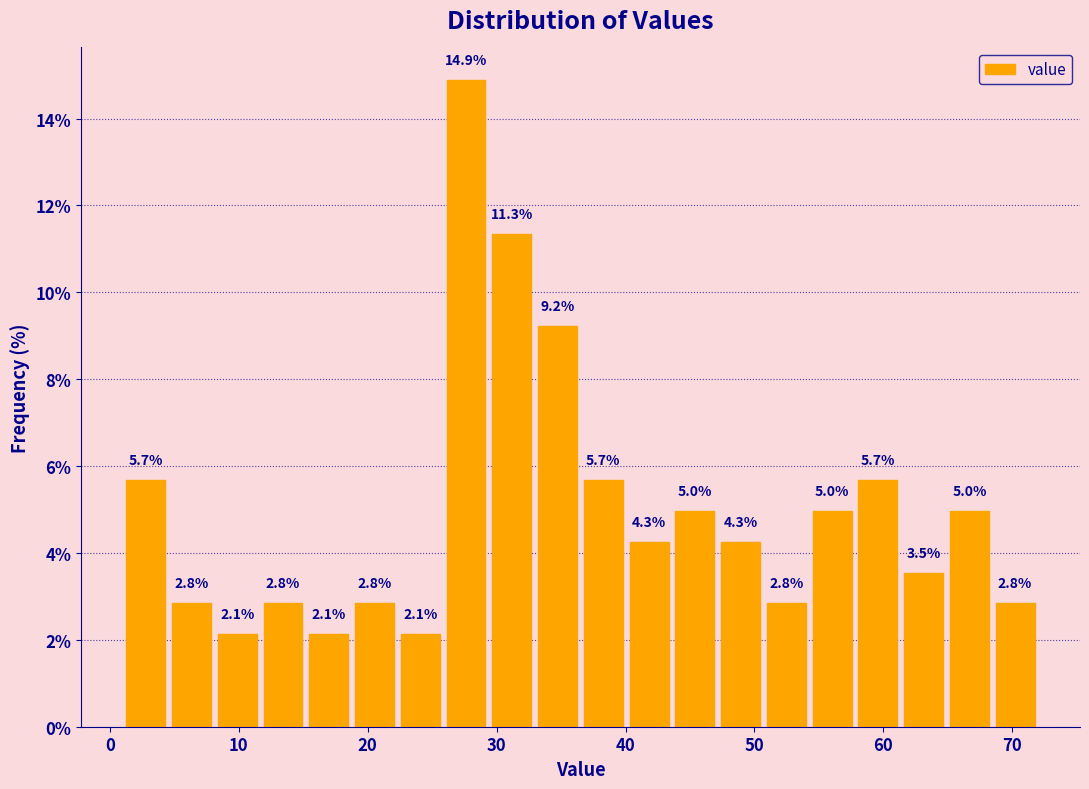

Read against the x-axis, roughly where is the centre of the tallest bar?

28